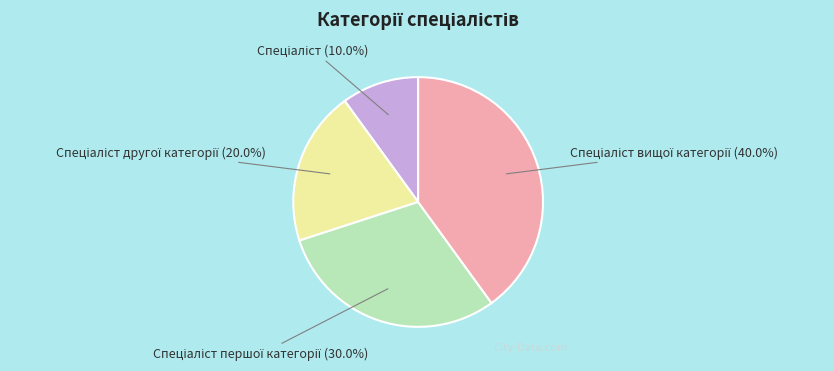

Is there any slice that represents more than half of the pie?

No